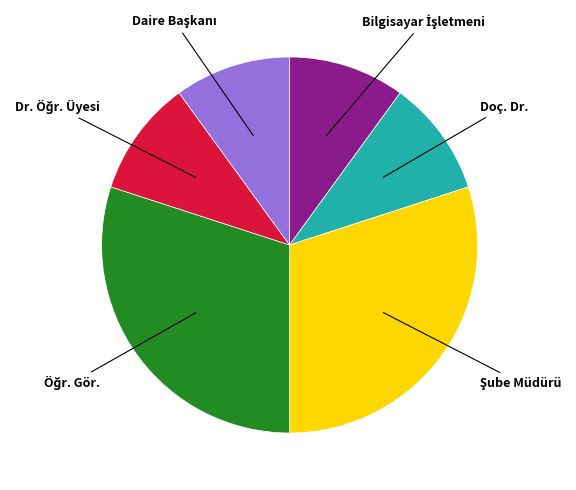

Count the number of slices in the pie.

6